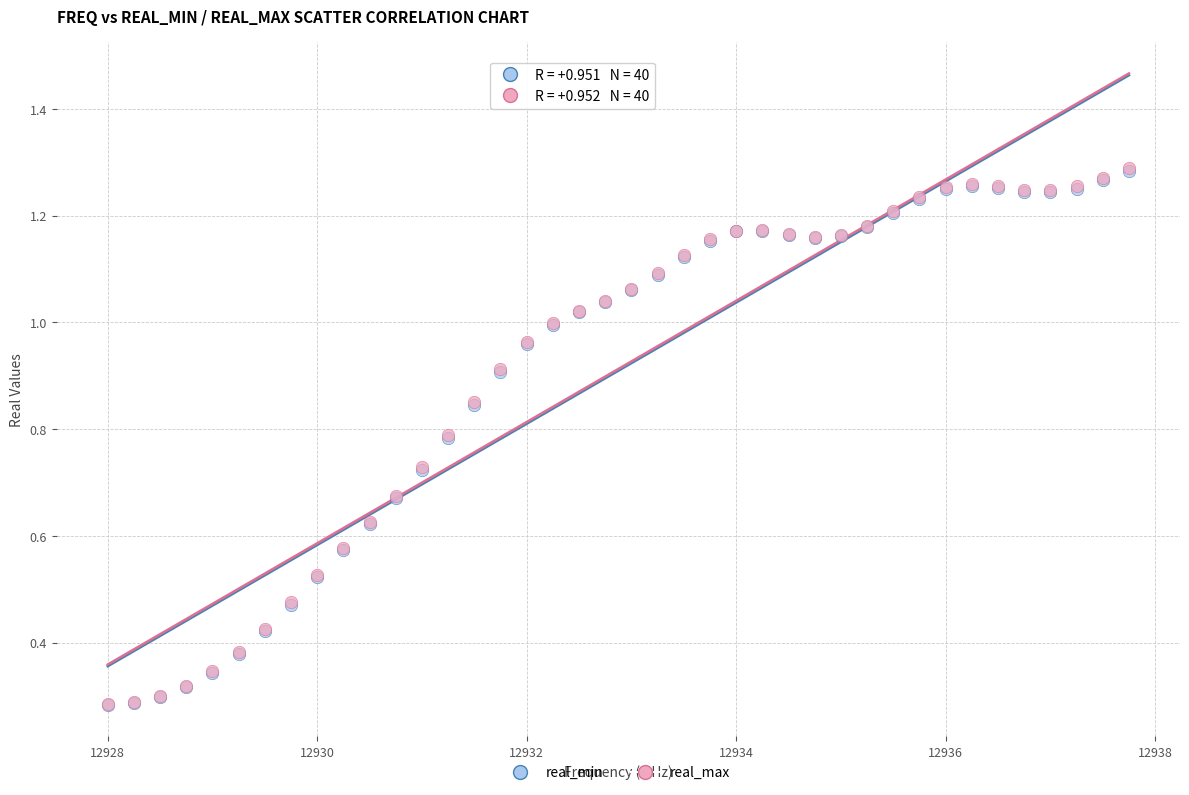

What are all the series names shown in the legend?

real_min, real_max